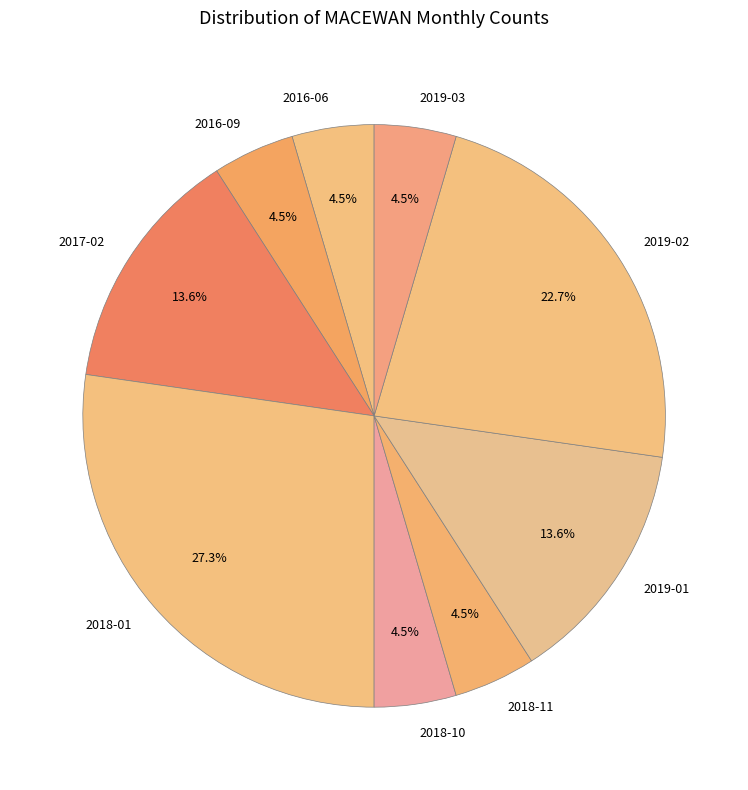

Approximately how many times larger is the value at 2017-02 compared to 2016-09?

3.0